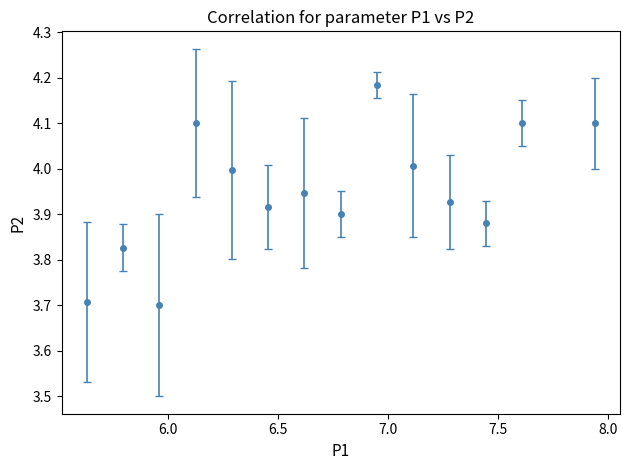

True or false: the data has more than 0 interior local peaks.

True